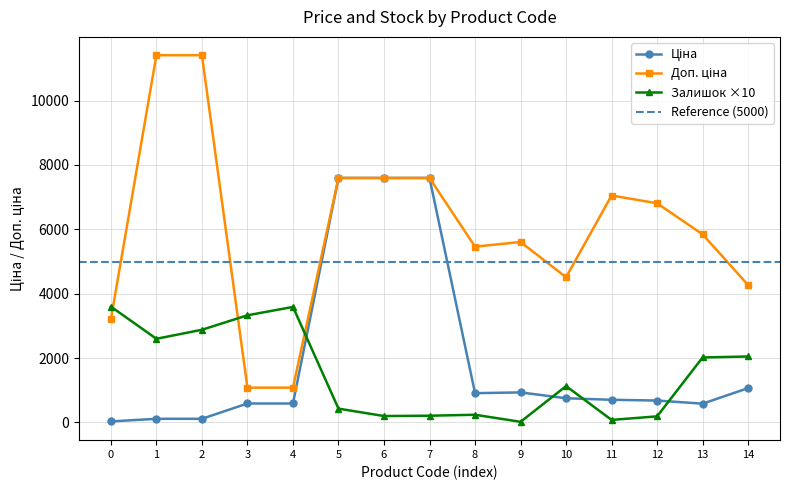

True or false: Залишок ×10 has more than 1 interior local peaks.

True